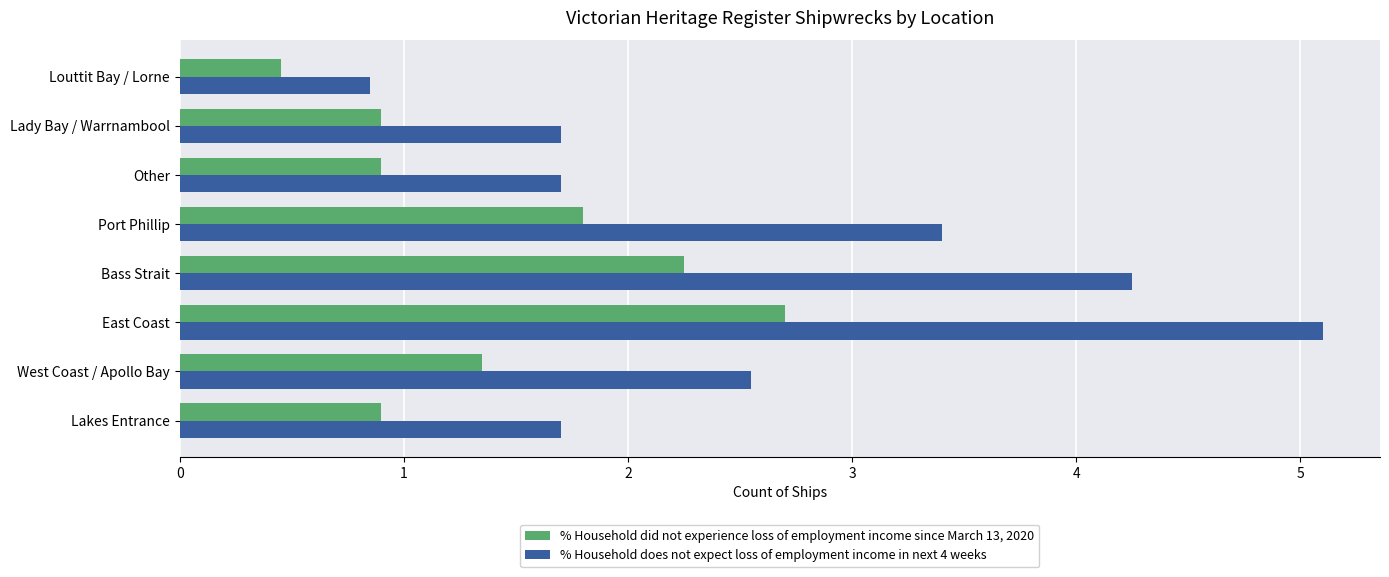

What is the average value of the % Household does not expect loss of employment income in next 4 weeks series?

2.7